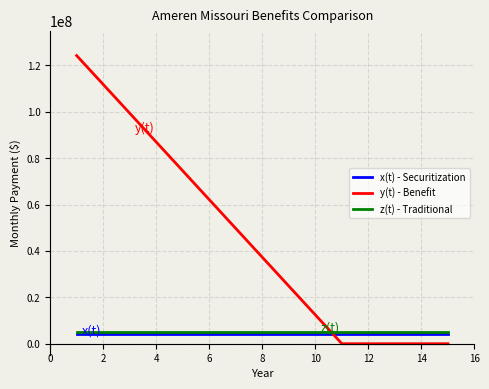

What is the sum of all x(t) - Securitization values?

64463481.8